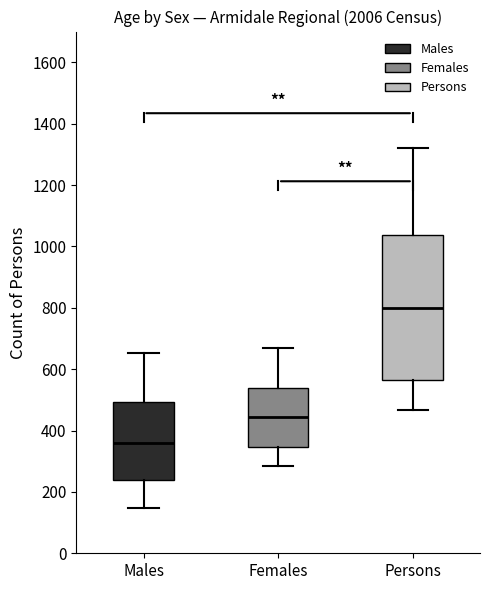

Which box is the tallest, from its lower edge to its upper edge?

Persons